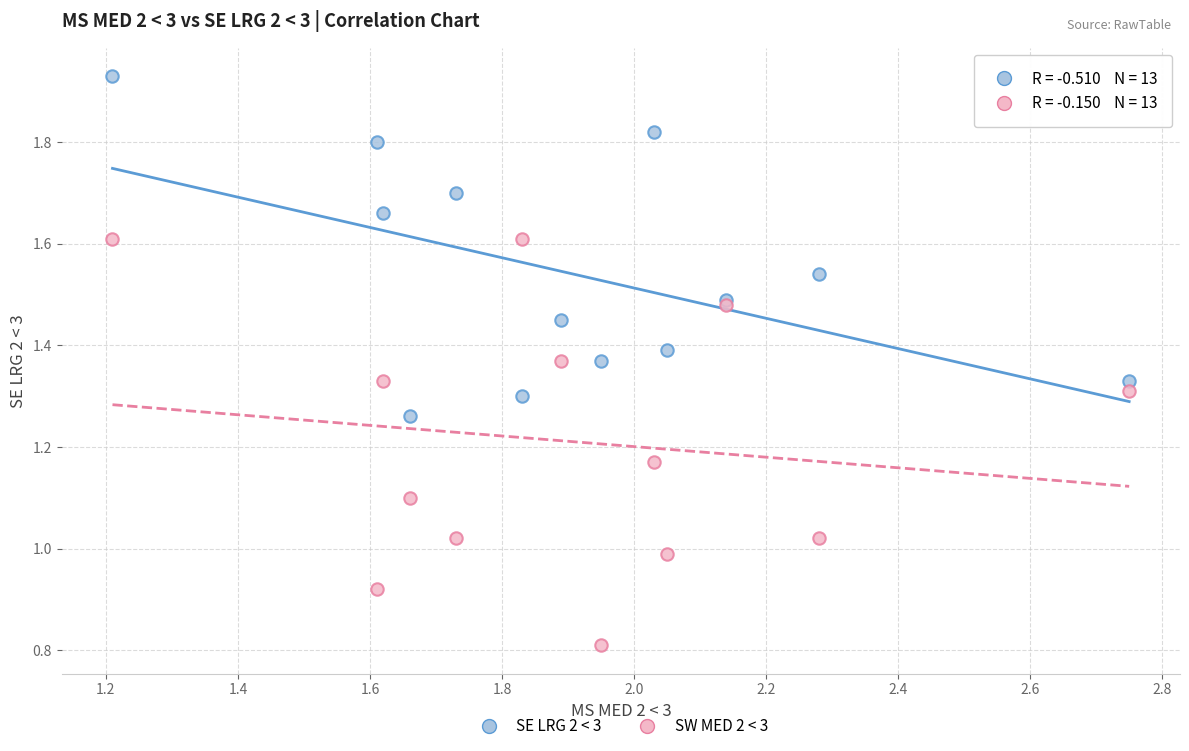

Which series contains the lowest Y value?

SW MED 2 < 3